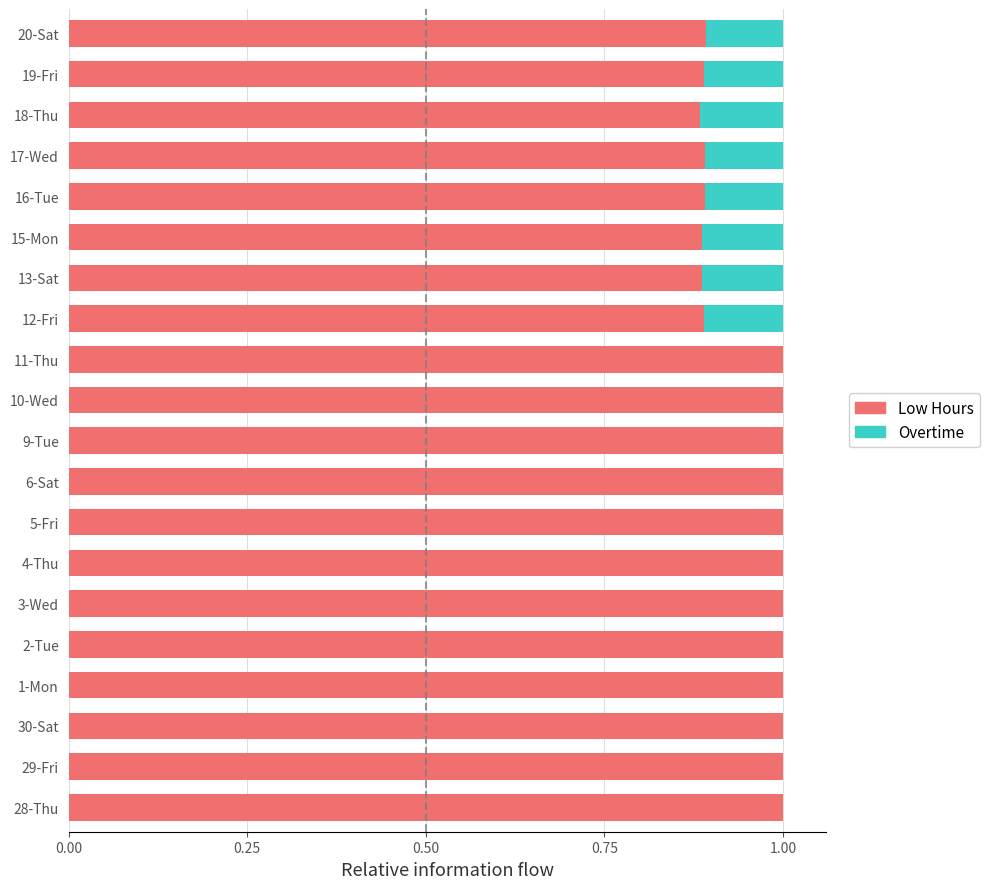

The value of Low Hours at 30-Sat is 1.0. True or false?

True